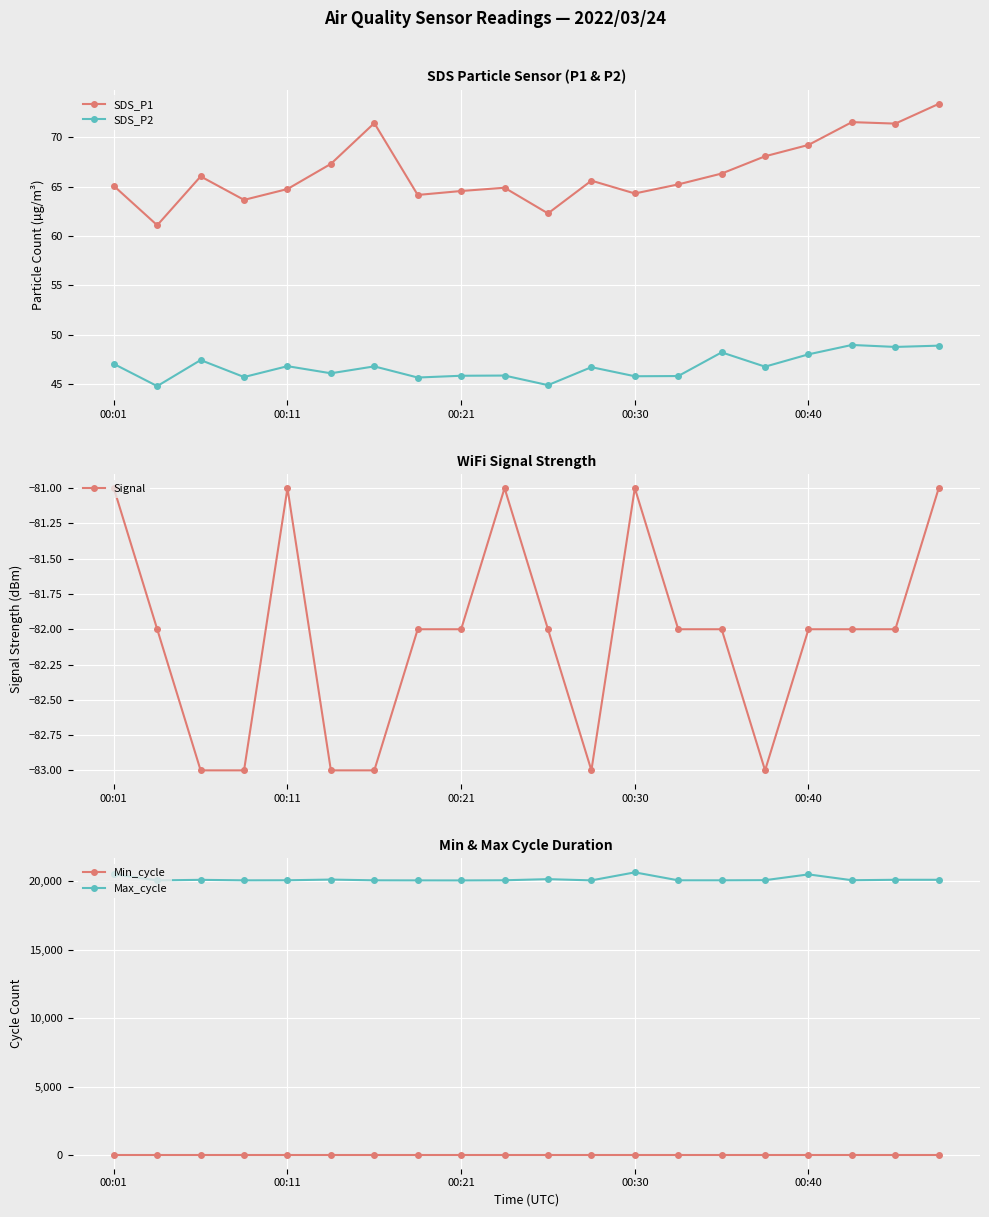

True or false: Max_cycle and Min_cycle intersect in this chart.

False